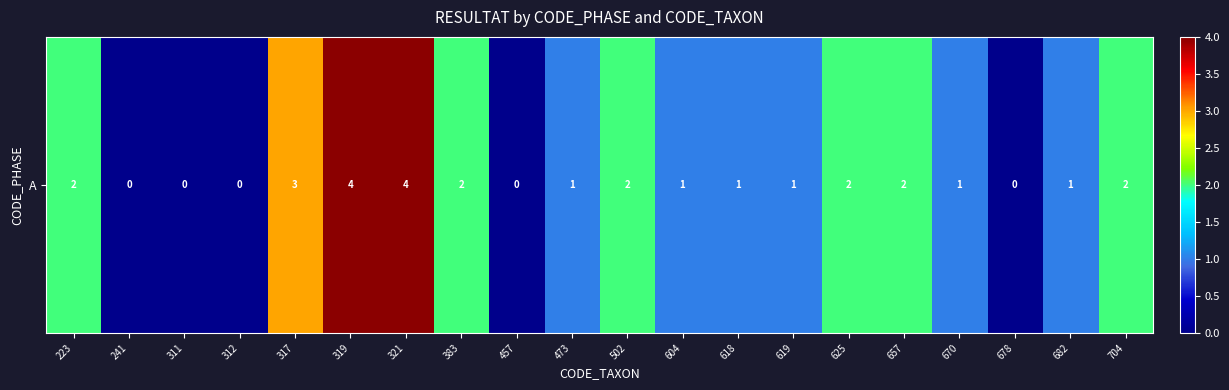

Rank the categories by value from highest to lowest.

319, 321, 317, 223, 383, 502, 625, 657, 704, 473, 604, 618, 619, 670, 682, 241, 311, 312, 457, 678